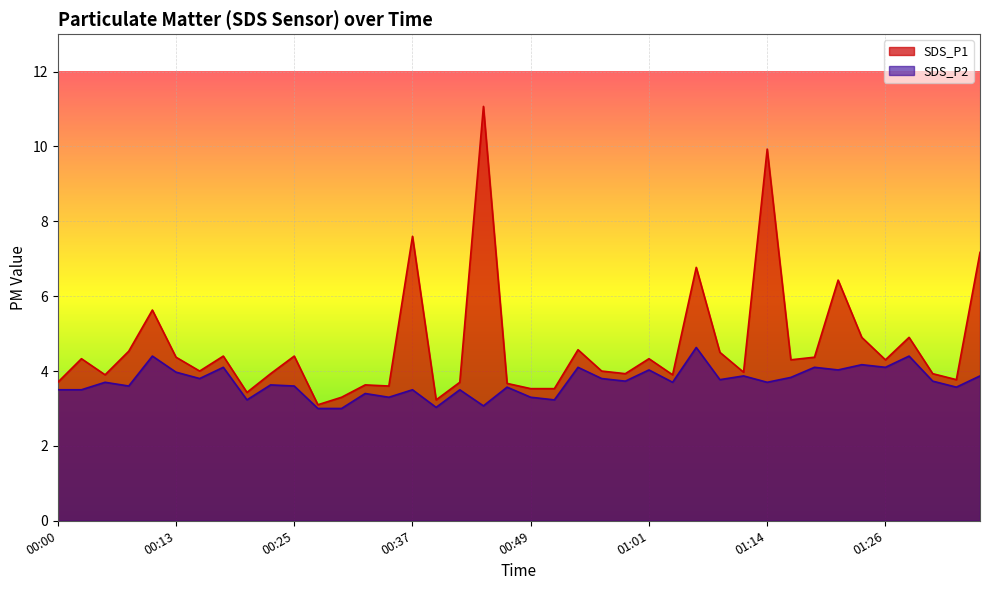

True or false: SDS_P2 and SDS_P1 intersect in this chart.

False